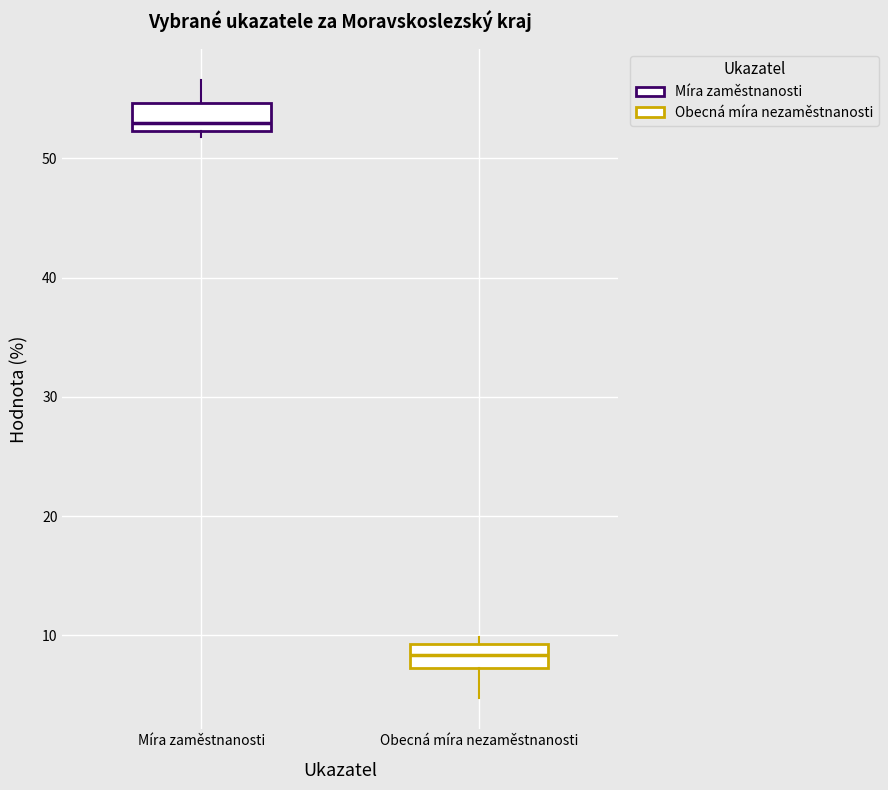

Where does the lower whisker of the box for Obecná míra nezaměstnanosti end on the y-axis? The values are not printed on the chart, so give them approximately, as read against the axis.

5